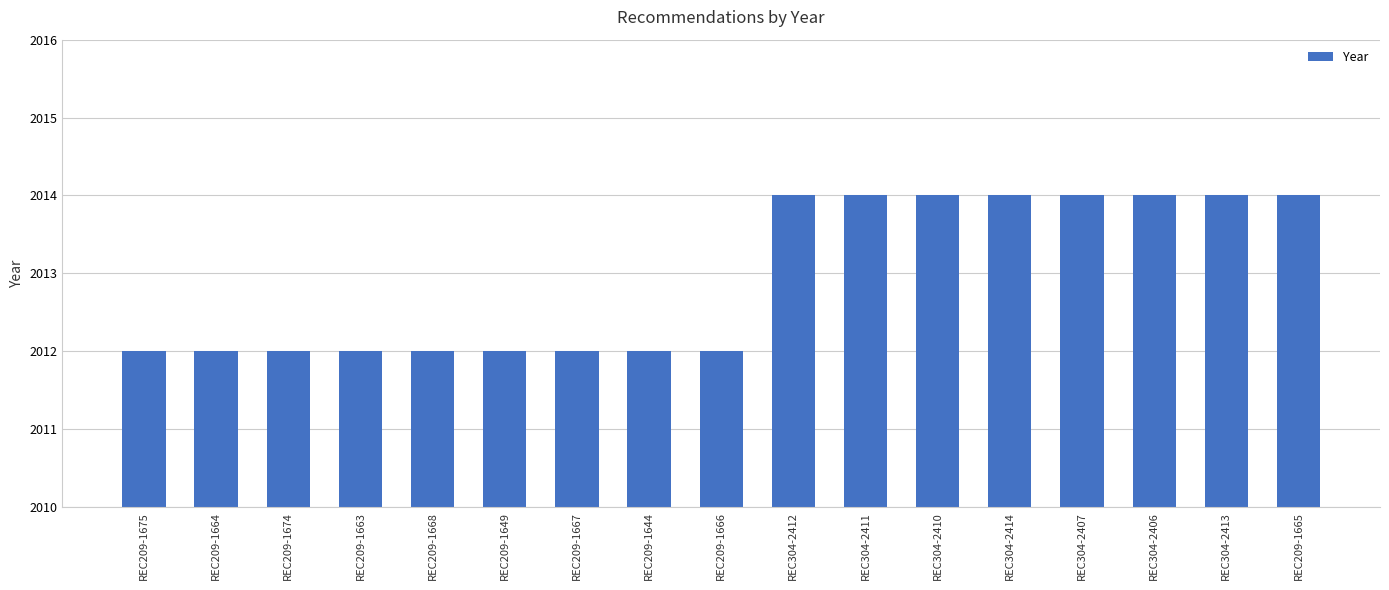

The value at REC209-1668 is 417. True or false?

False